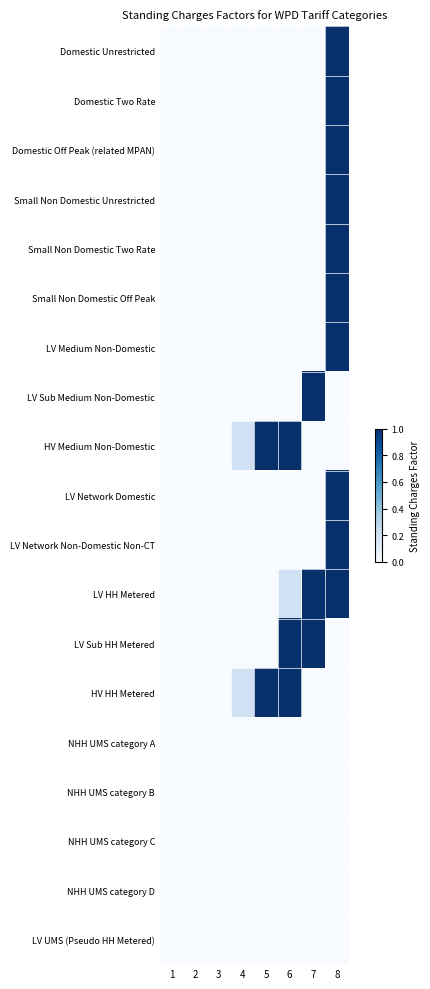

At how many categories does at least one series exceed 0?

5